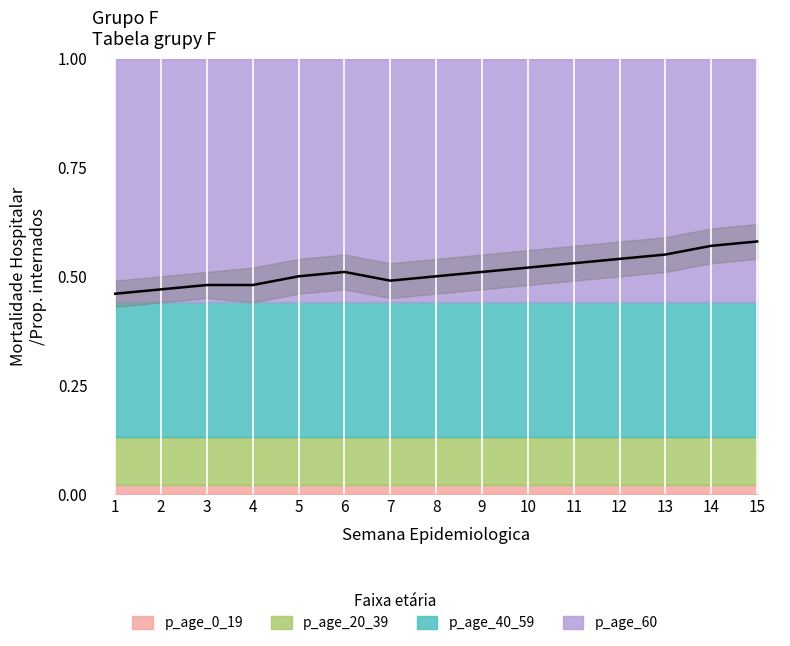

Which series has the largest total across all categories?

p_age_60